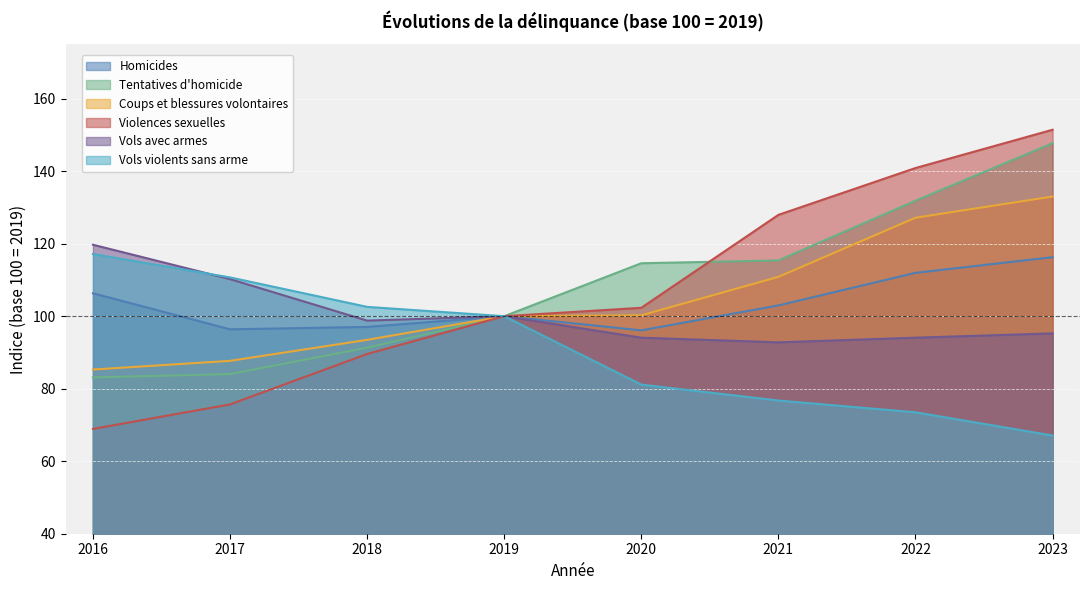

How many lines are shown in the chart?

6